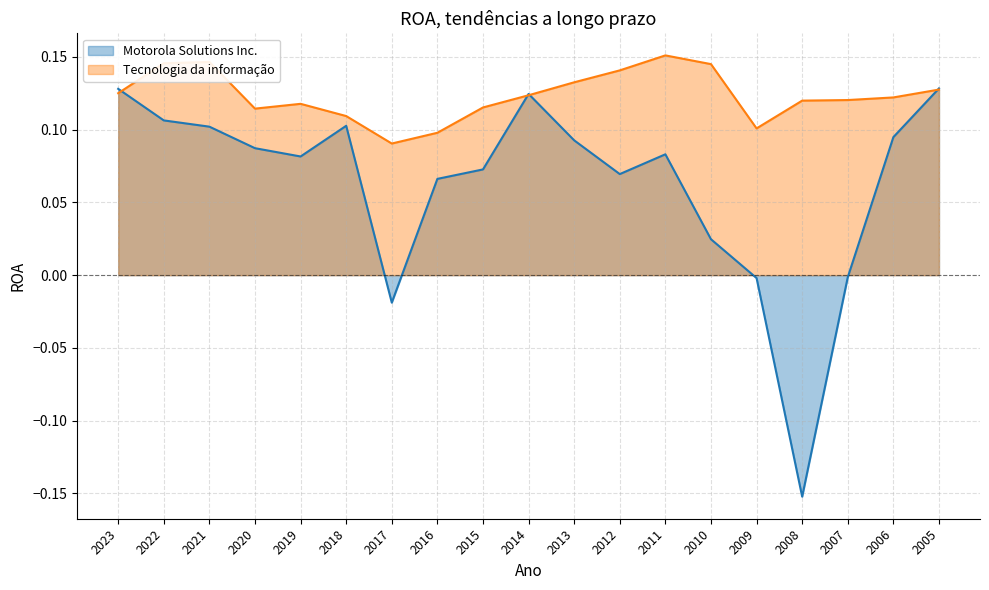

At which label is Tecnologia da informação closest to 0?

2017